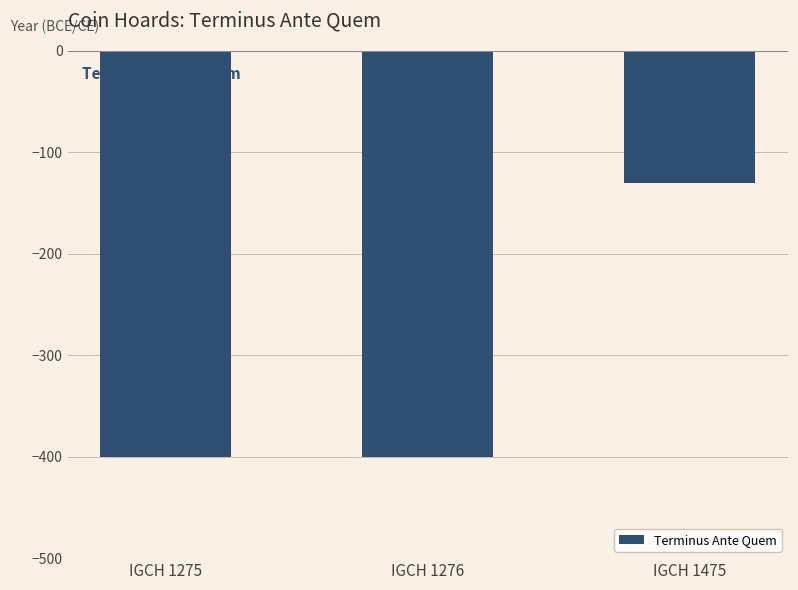

Count the values in the range -400 to -130.

3